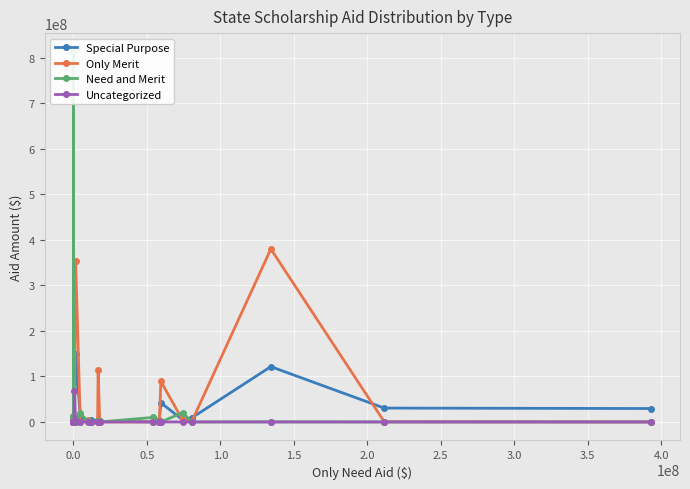

Reading left to right, extract all data points from this chart.

Special Purpose: 7452791	0	649990	0	2609517	149317552	12002511	2059622	4063000	2307026	3700050	1306391	277900	4810625	42060471	4626871	9226590	121450244	30459658	29462750
Only Merit: 0	0	4186239	0	0	354076391	10625	3502612	0	0	114919655	0	0	0	88972636	3990750	1498621	379874911	373500	0
Need and Merit: 12387878	813374007	1923705	0	0	0	18970796	1556268	0	1394377	1956334	0	9923371	882278	0	20270000	0	110000	0	0
Uncategorized: 0	0	0	0	68701480	1932676	0	337635	0	0	0	0	0	0	0	0	0	0	0	0